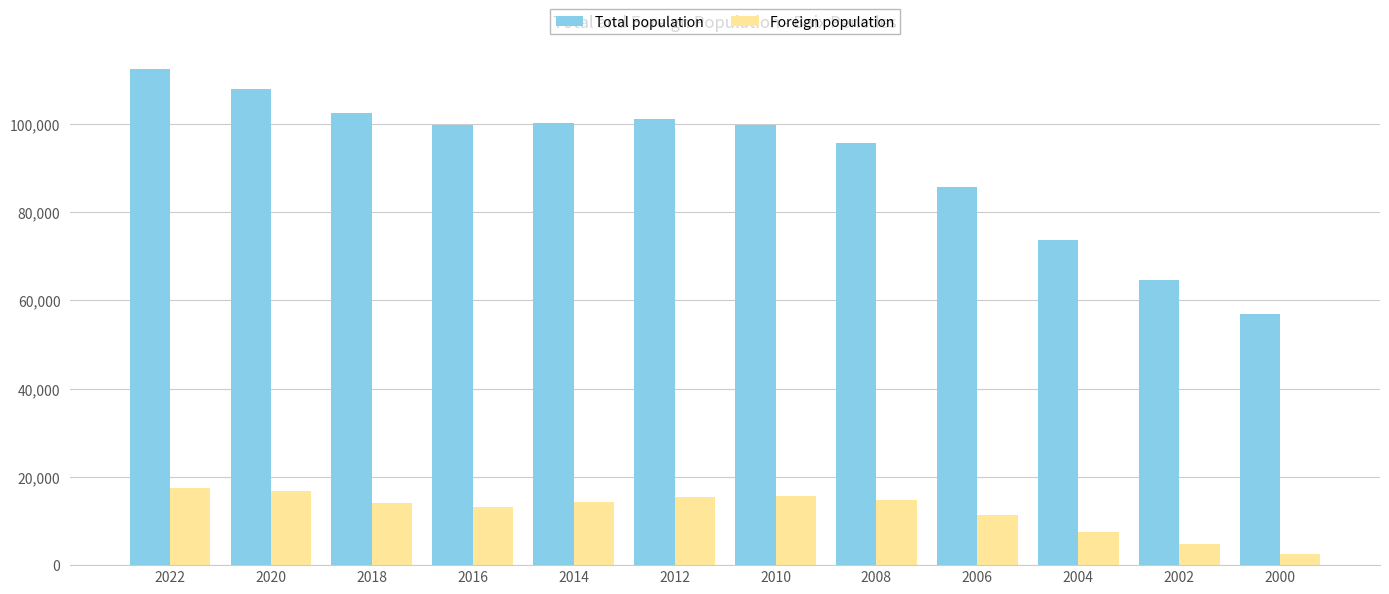

Count the number of data series in this chart.

2